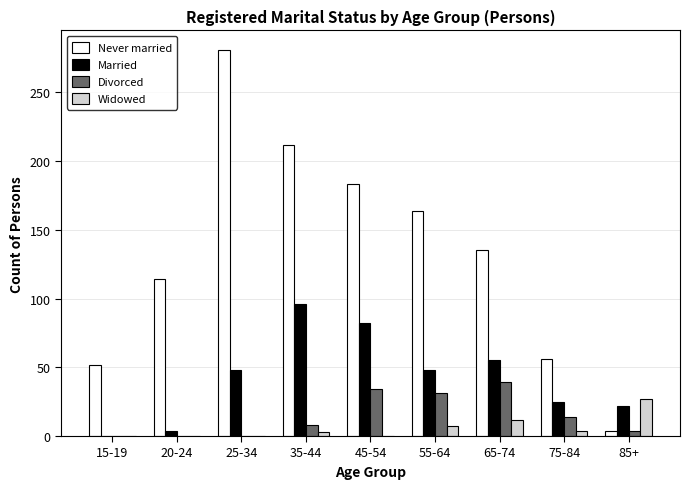

What is the sum of the Widowed values at 75-84 and 85+?

31